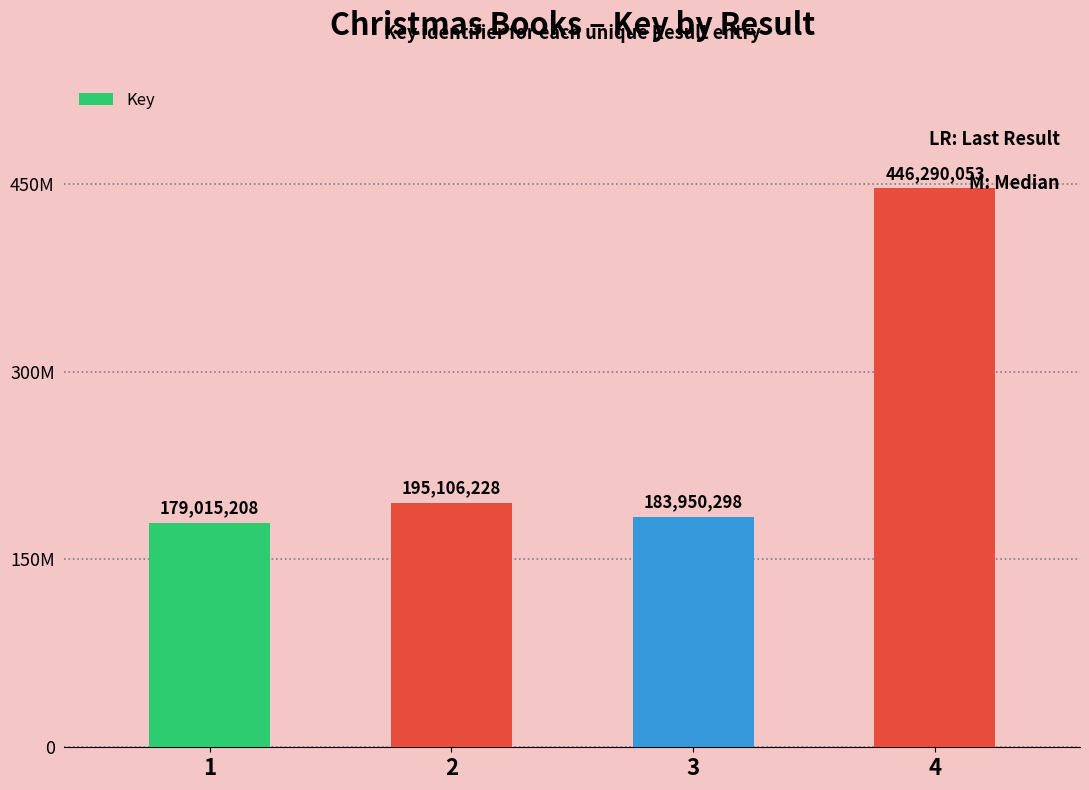

Which label corresponds to the largest value in the chart?

4